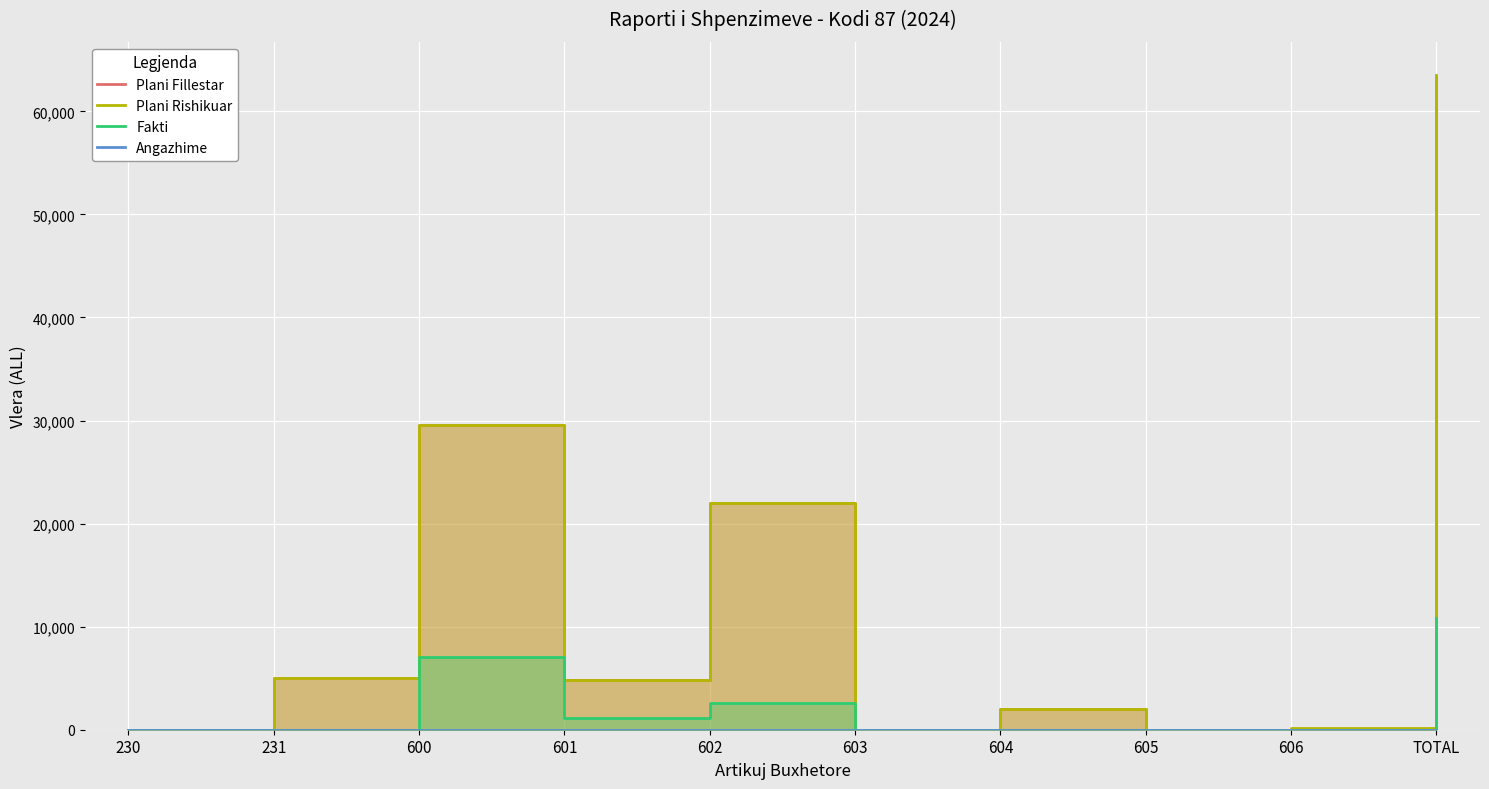

How many lines are shown in the chart?

4